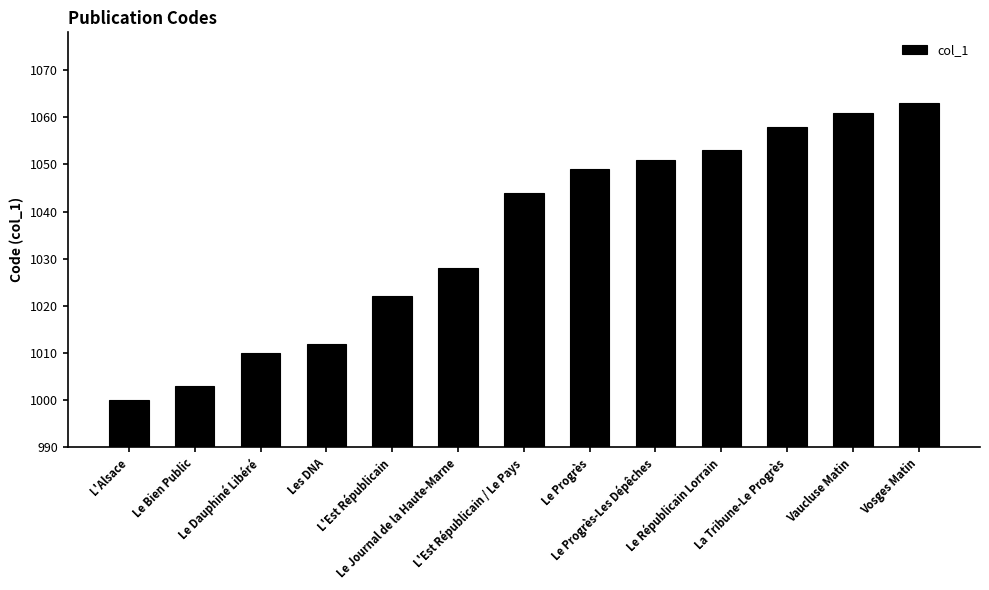

What is the maximum value shown in the chart?

1063